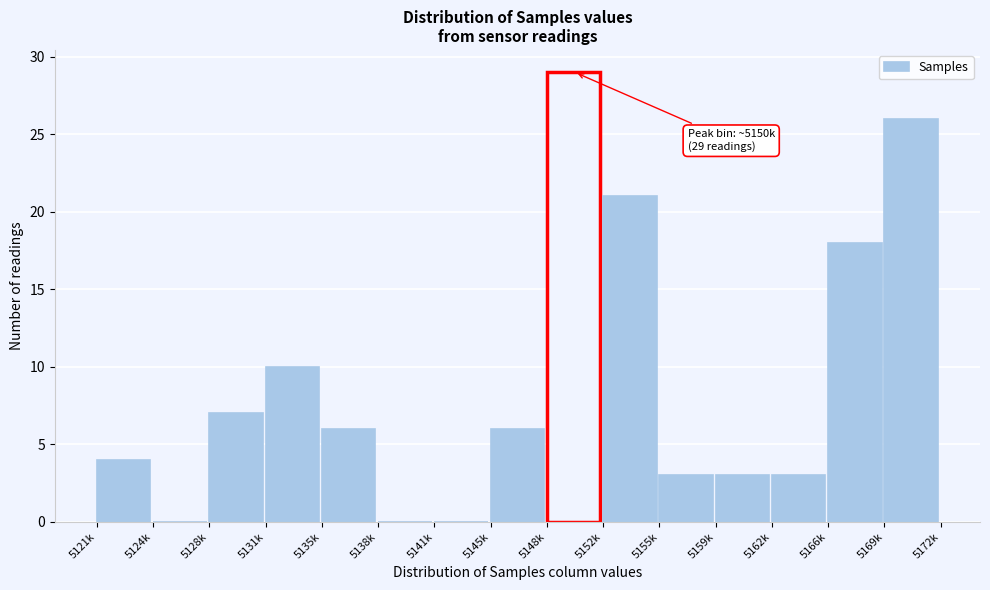

Reading right to left, what are all the values shown in this chart?

5169k=26	5166k=18	5162k=3	5159k=3	5155k=3	5152k=21	5148k=29	5145k=6	5141k=0	5138k=0	5135k=6	5131k=10	5128k=7	5124k=0	5121k=4